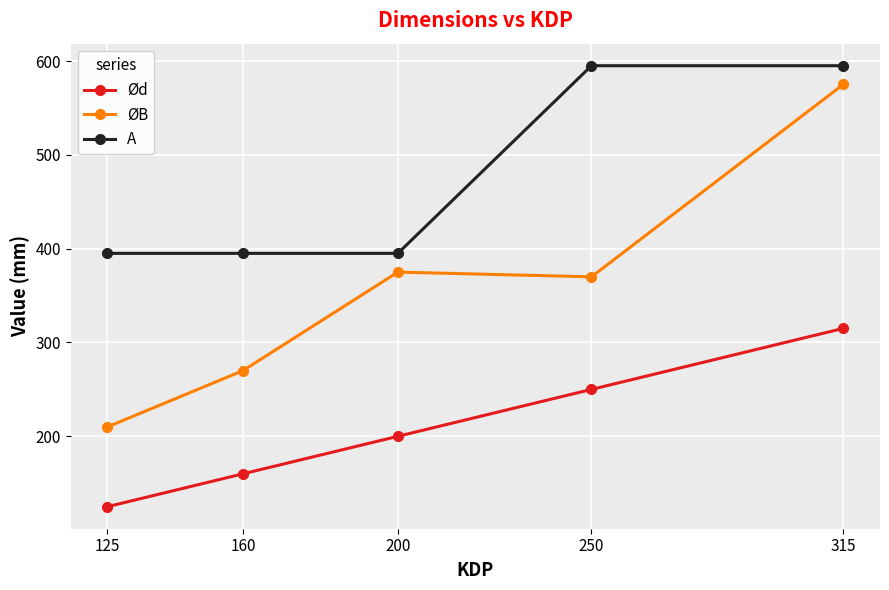

What is the value of the ØB point at the 5th from the left?

575